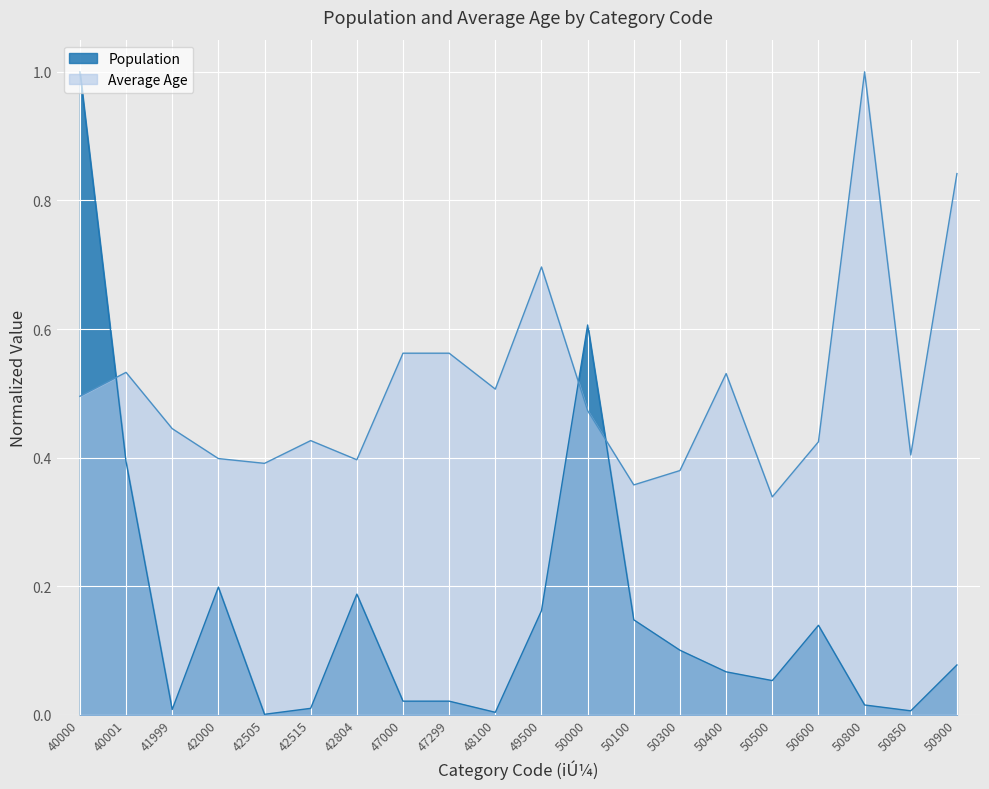

Reading left to right, transcribe all the data shown in this chart.

Population: 1.0	0.4	0.0	0.2	0.0	0.0	0.2	0.0	0.0	0.0	0.2	0.6	0.1	0.1	0.1	0.1	0.1	0.0	0.0	0.1
Average Age: 0.5	0.5	0.4	0.4	0.4	0.4	0.4	0.6	0.6	0.5	0.7	0.5	0.4	0.4	0.5	0.3	0.4	1.0	0.4	0.8